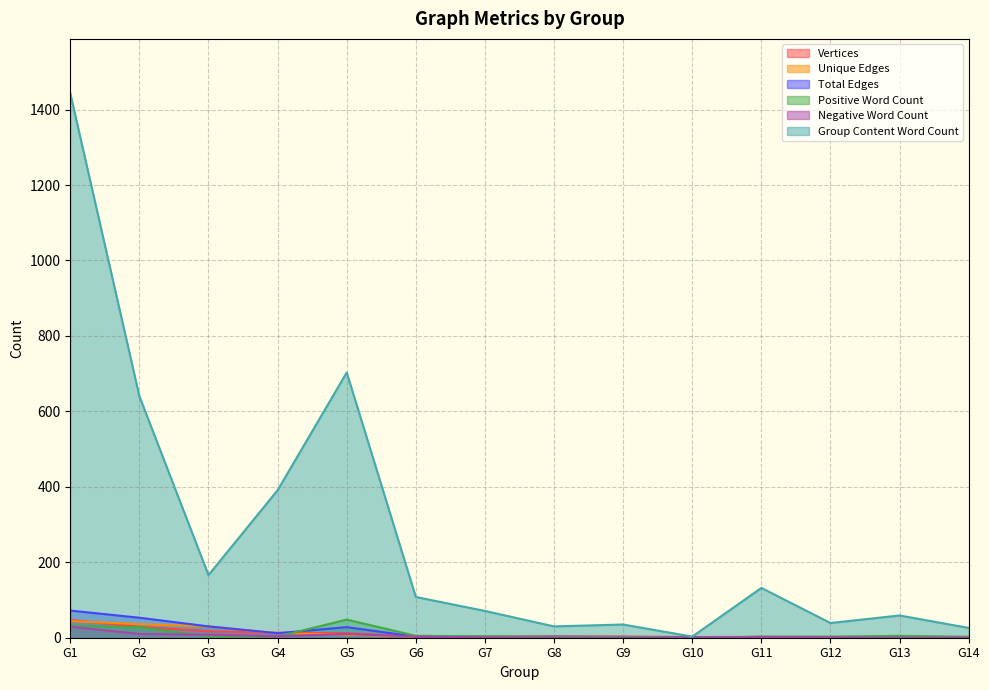

Rank the series at G2 from highest to lowest value.

Group Content Word Count, Total Edges, Unique Edges, Vertices, Positive Word Count, Negative Word Count